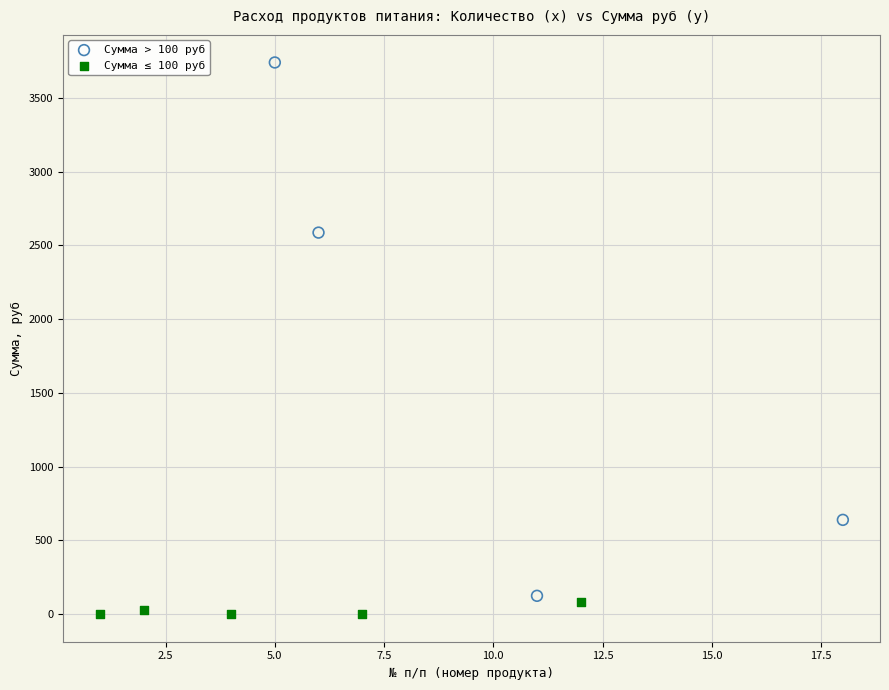

Which series contains the highest Y value?

Сумма > 100 руб